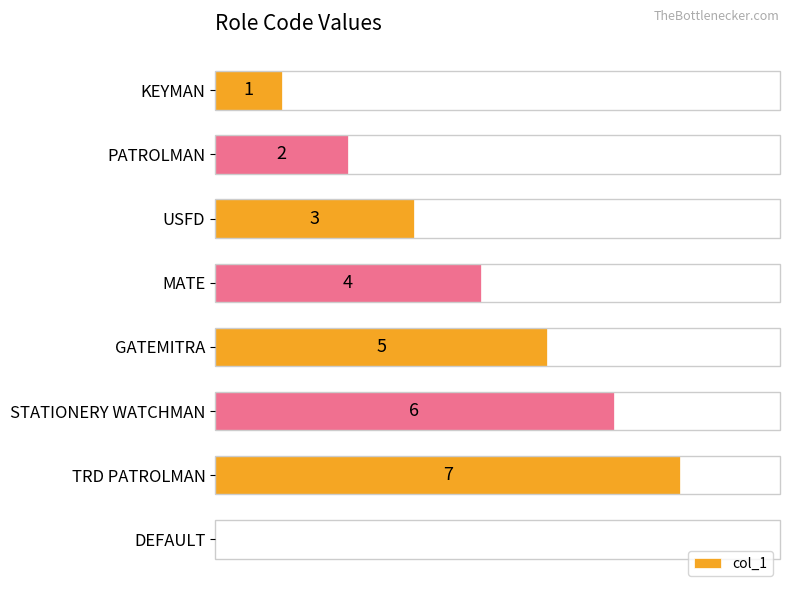

Which has a higher value, MATE or USFD?

MATE